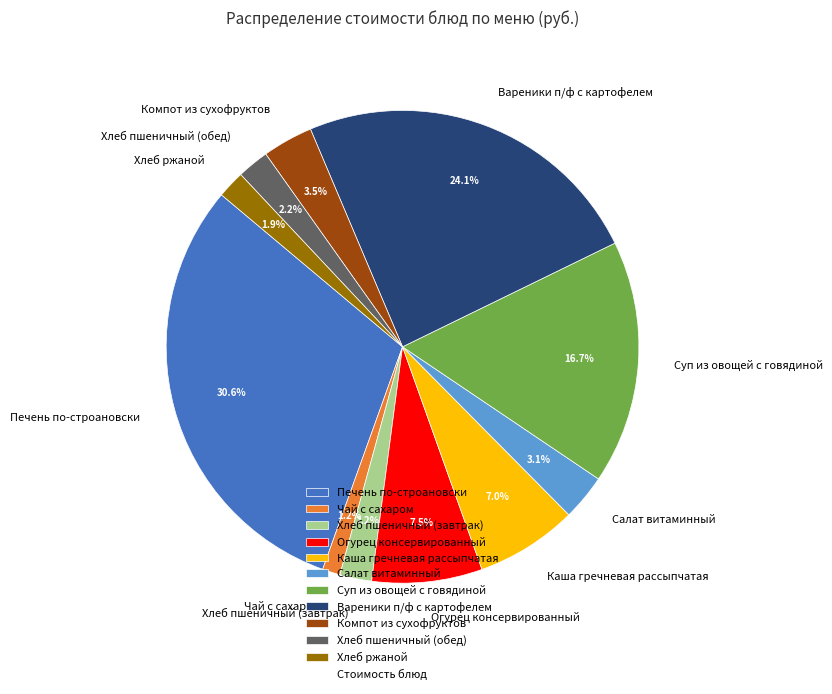

Does Хлеб пшеничный (обед) account for over 50% of the chart?

No